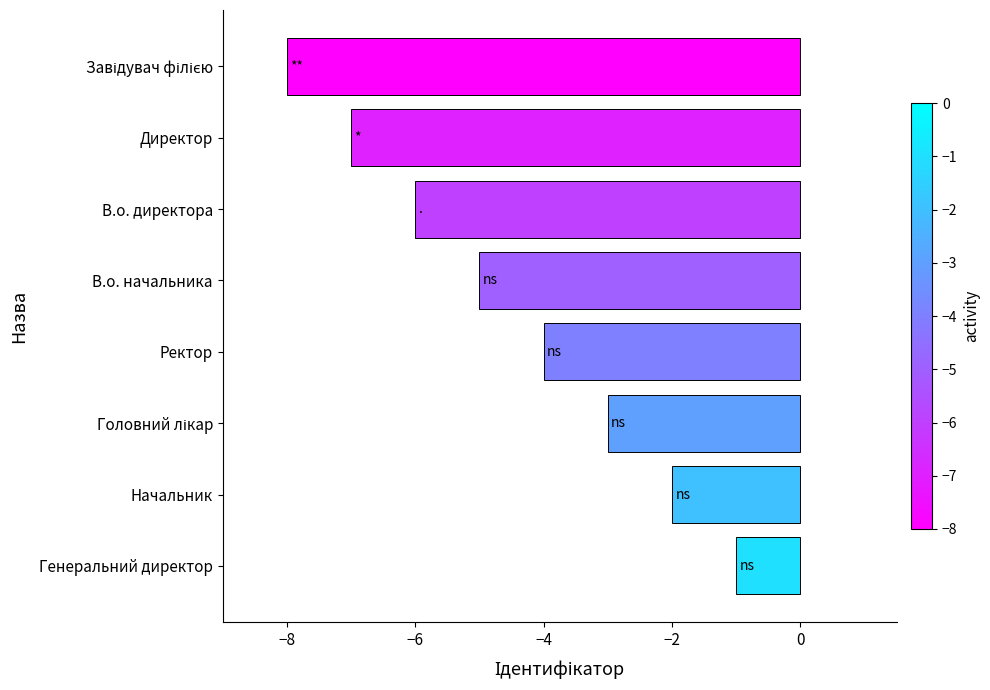

Reading top to bottom, extract all data points from this chart.

-8	-7	-6	-5	-4	-3	-2	-1